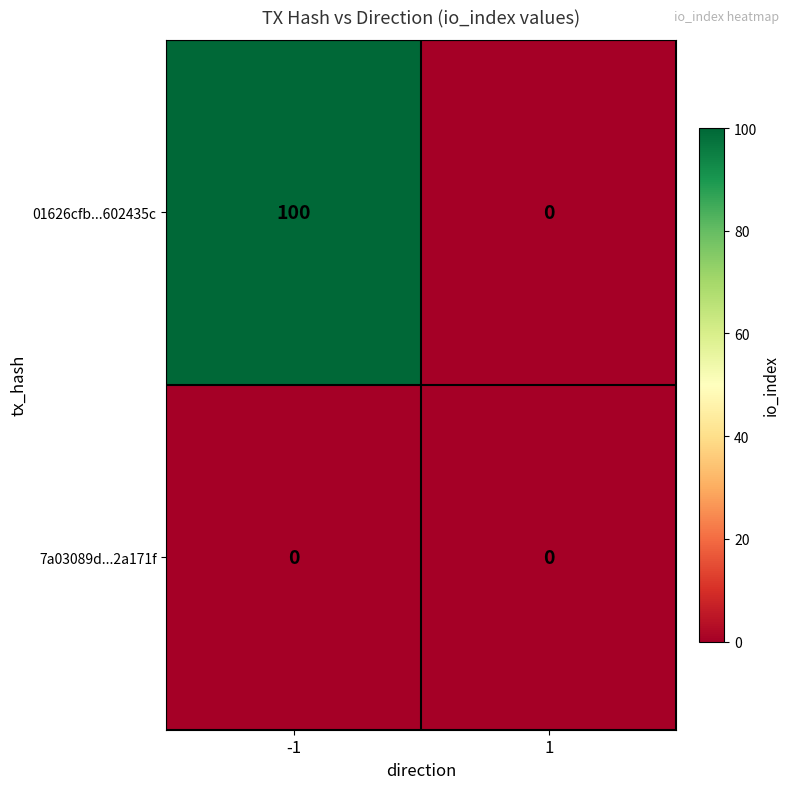

Rank the series by their average value, from lowest to highest.

7a03089d...2a171f, 01626cfb...602435c